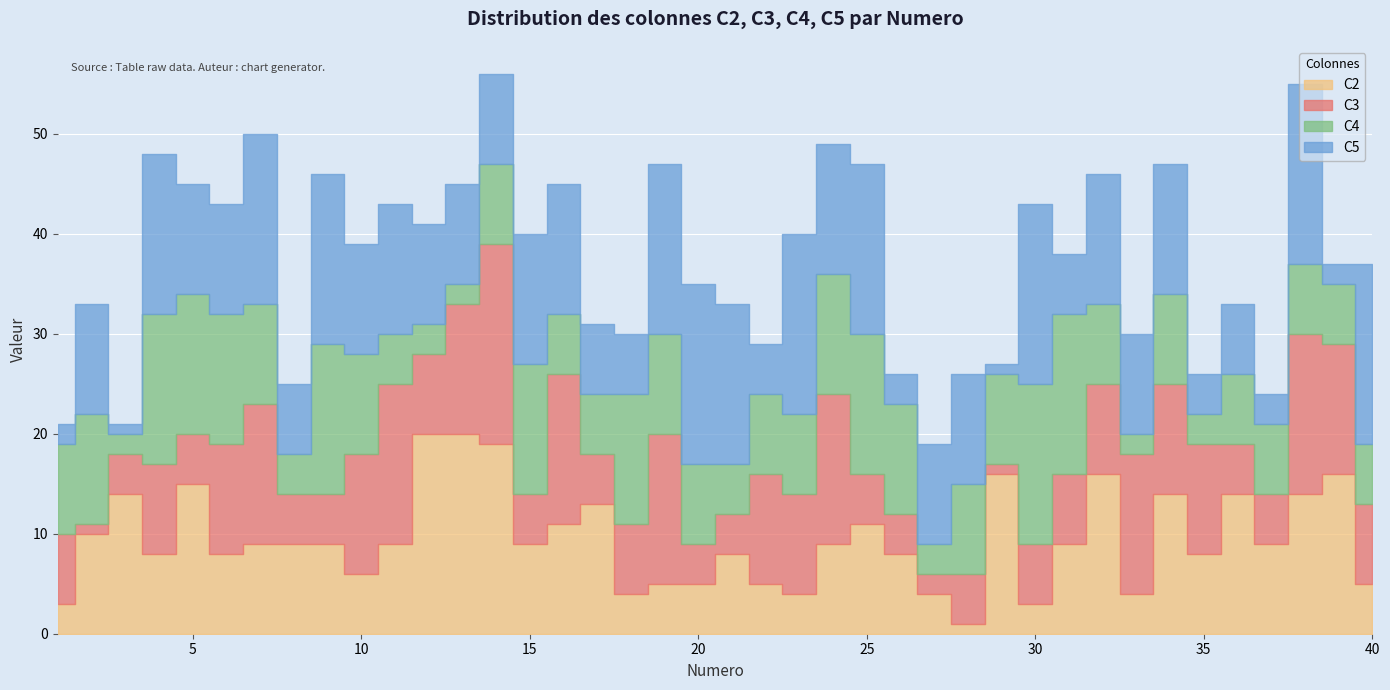

What is the maximum value shown in the chart?

20